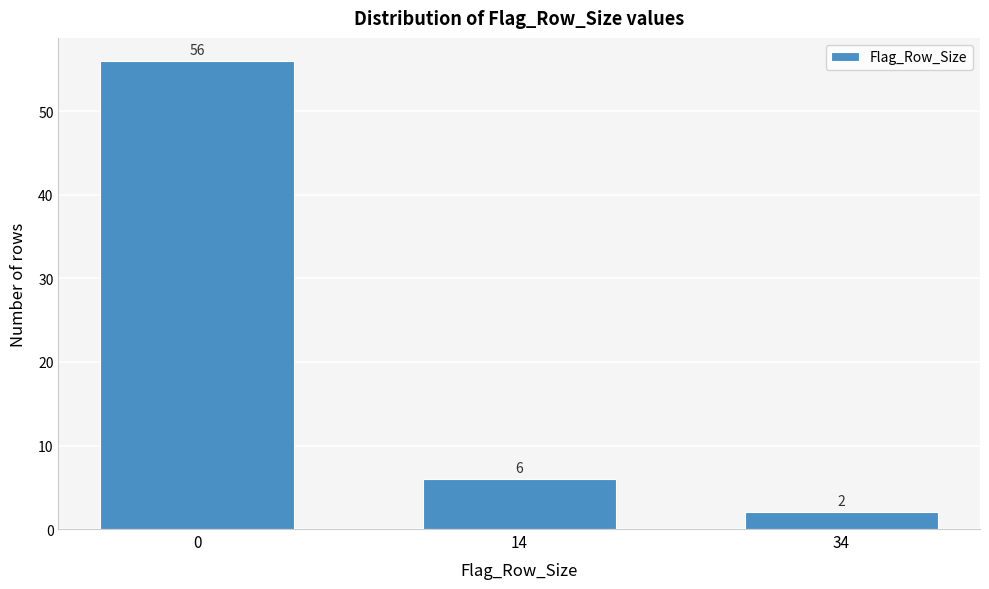

Reading left to right, transcribe all the data shown in this chart.

56	6	2